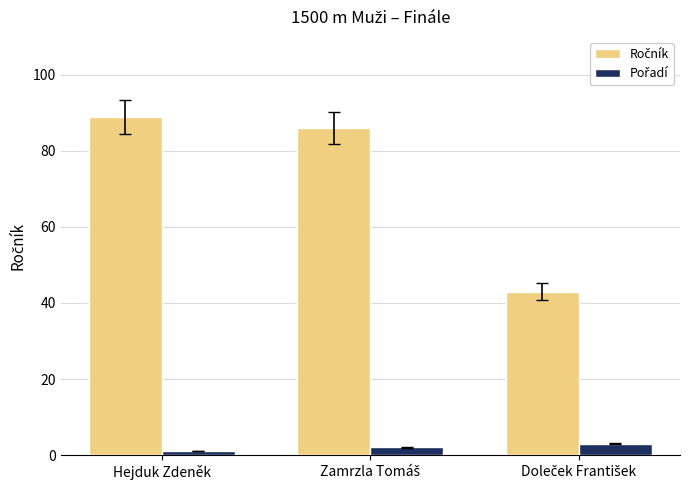

What is the greatest value displayed?

89